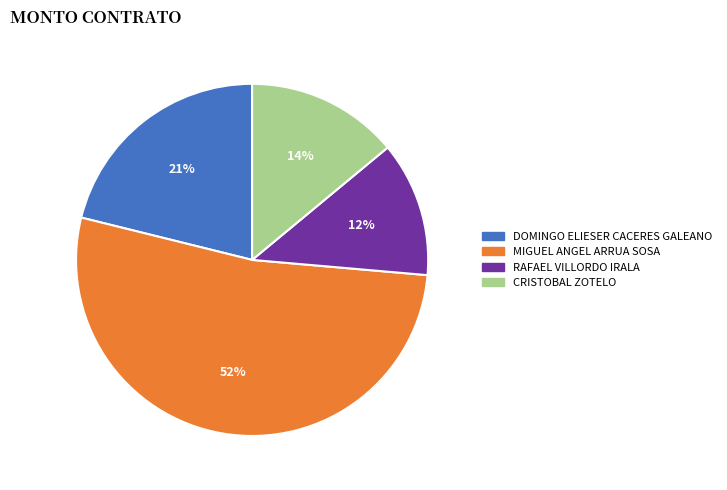

To the nearest percent, what is the difference between the DOMINGO ELIESER CACERES GALEANO and MIGUEL ANGEL ARRUA SOSA slice percentages?

31%